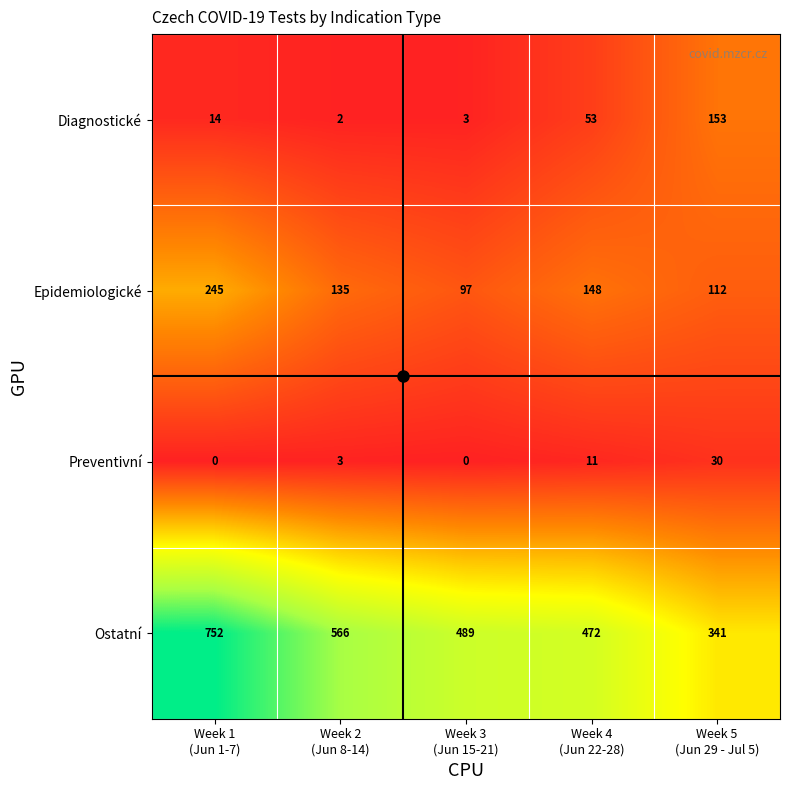

At which category is the sum across all series the highest?

Week 1
(Jun 1-7)